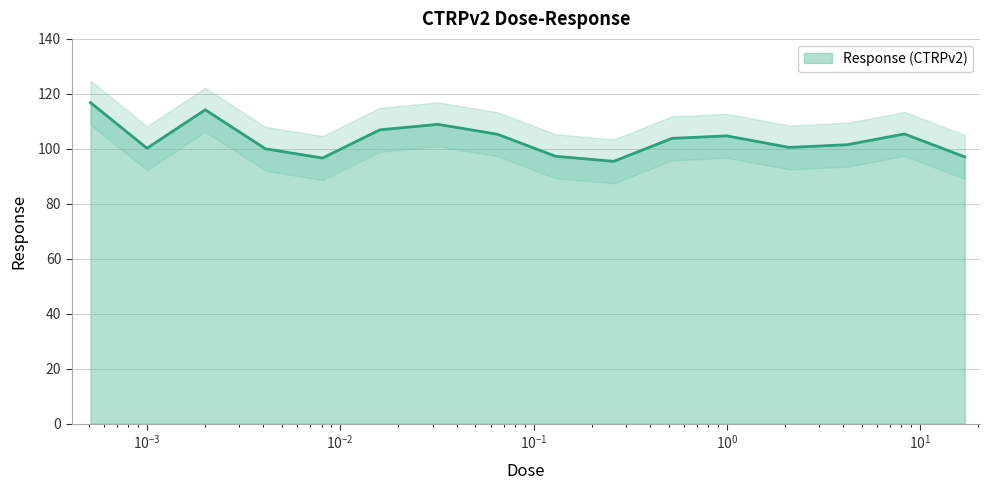

What is the smallest value displayed?

95.4